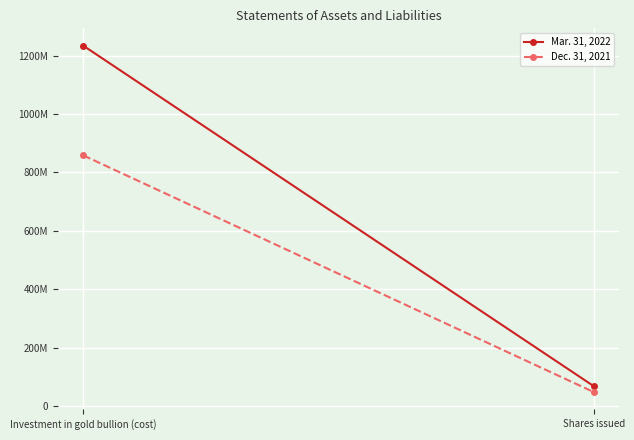

At which category is the sum across all series the highest?

Investment in gold bullion (cost)